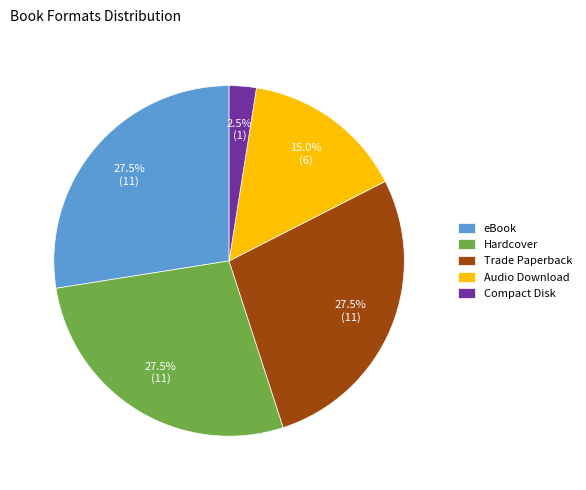

Does any single category account for the majority?

No